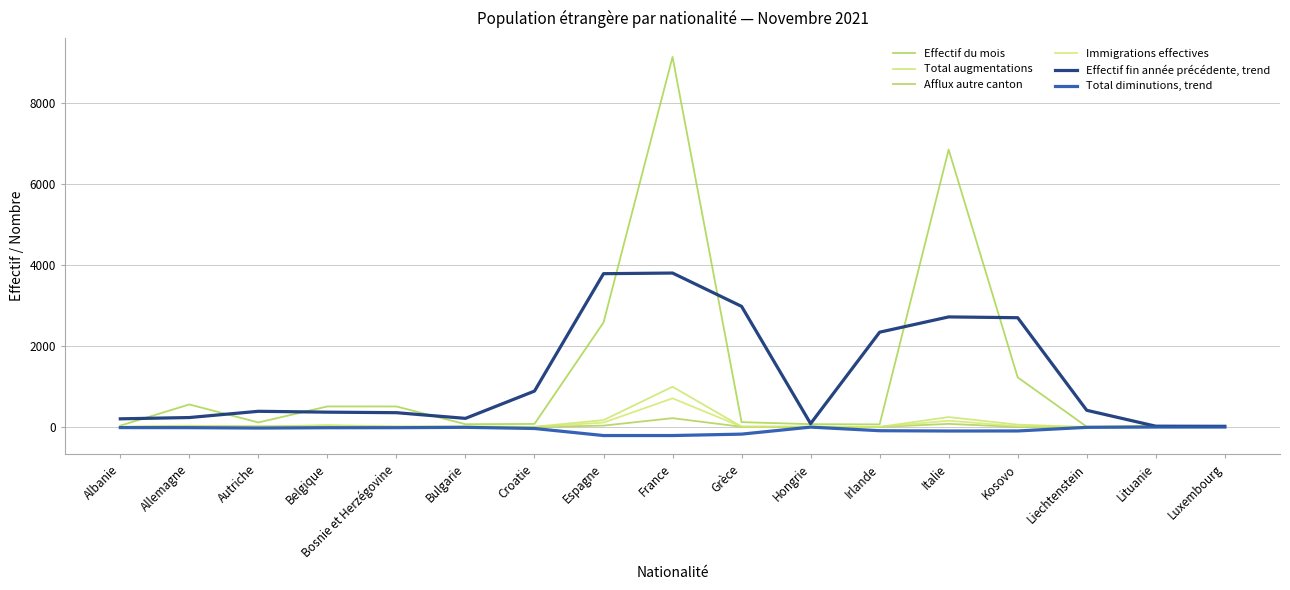

True or false: Immigrations effectives and Total diminutions, trend intersect in this chart.

False